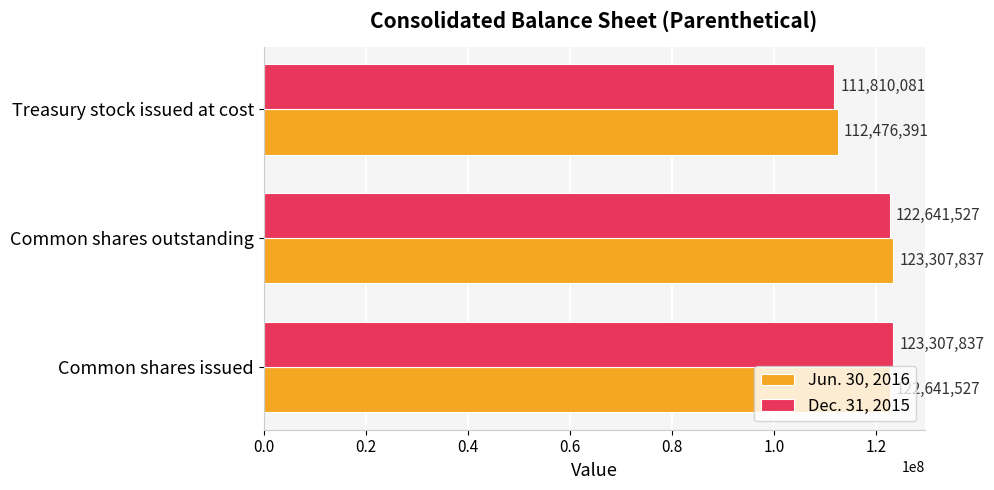

List the series in order of their overall mean, highest first.

Jun. 30, 2016, Dec. 31, 2015